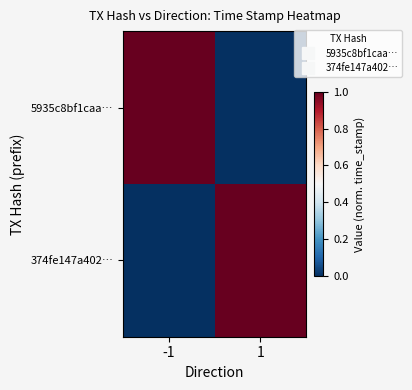

How many categories are shown in the chart?

2